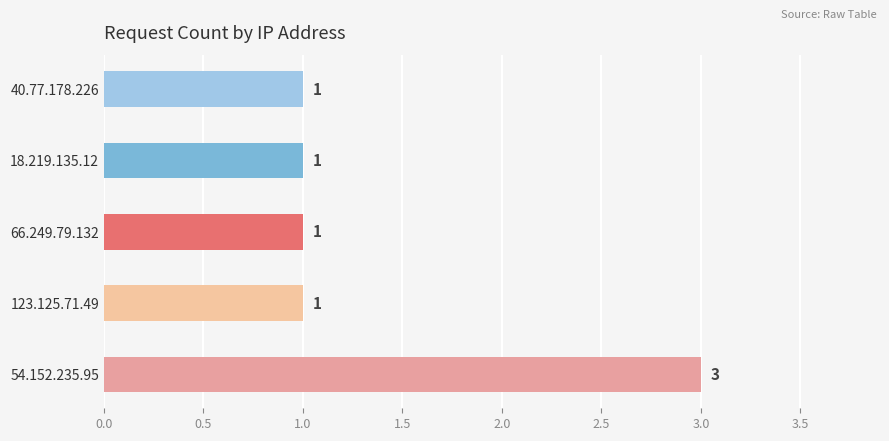

True or false: the data shows 1 at 66.249.79.132.

True